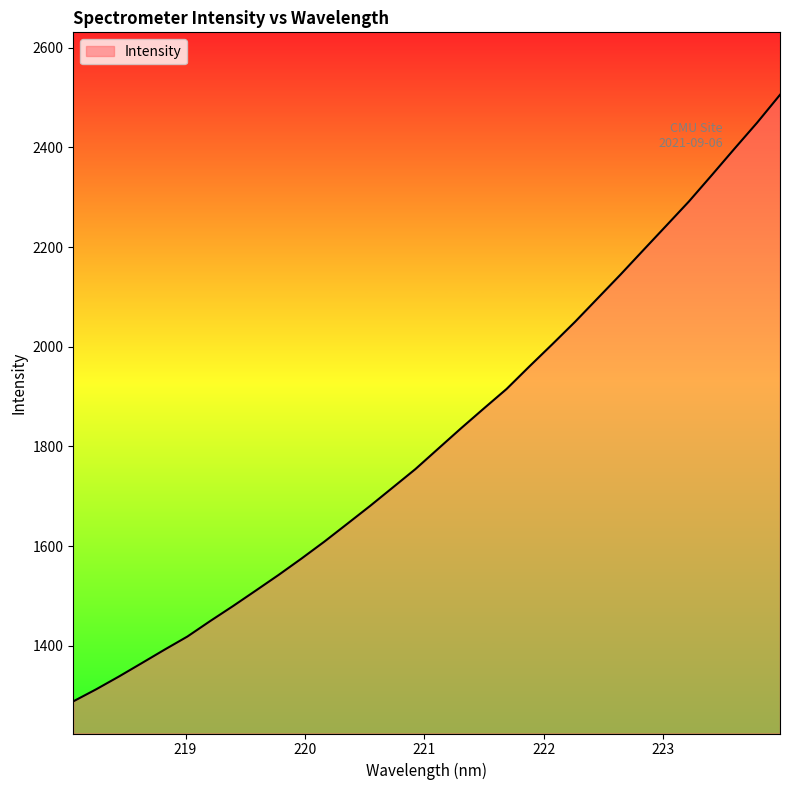

What is the smallest value displayed?

1288.8